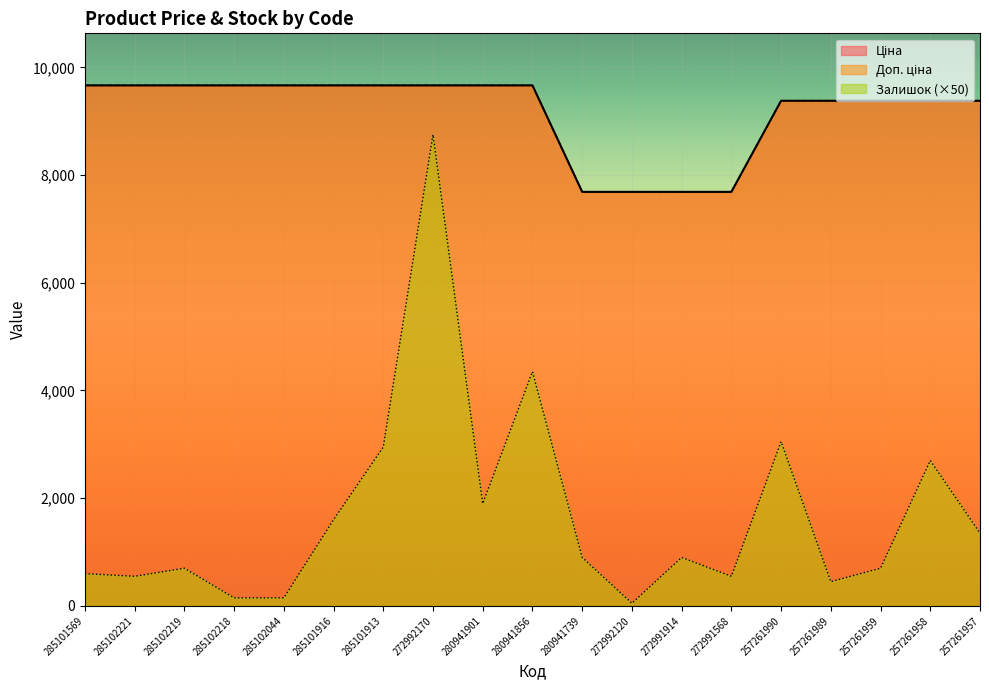

Reading left to right, list all the values displayed in this chart.

Ціна: 9664.7	9664.7	9664.7	9664.7	9664.7	9664.7	9664.7	9664.7	9664.7	9664.7	7688.0	7688.0	7688.0	7688.0	9379.3	9379.3	9379.3	9379.3	9379.3
Доп. ціна: 9664.7	9664.7	9664.7	9664.7	9664.7	9664.7	9664.7	9664.7	9664.7	9664.7	7688.0	7688.0	7688.0	7688.0	9379.3	9379.3	9379.3	9379.3	9379.3
Залишок: 600.0	550.0	700.0	150.0	150.0	1600.0	2950.0	8750.0	1900.0	4350.0	900.0	50.0	900.0	550.0	3050.0	450.0	700.0	2700.0	1350.0